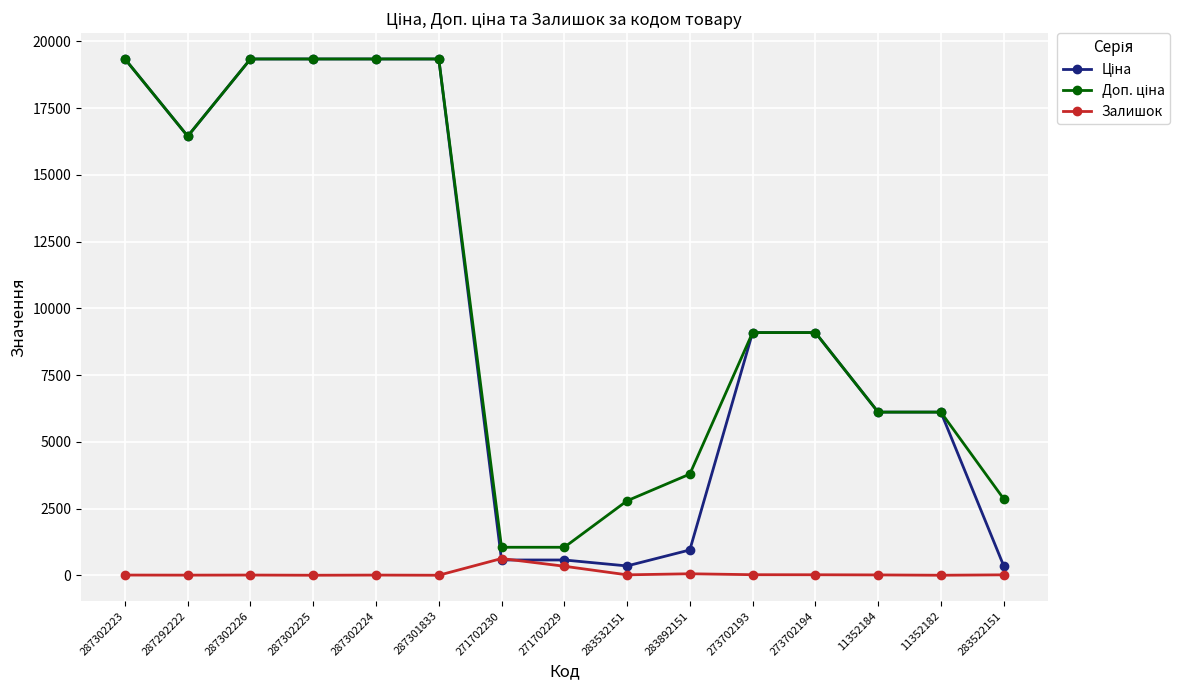

What is the highest value of the Залишок series?

626.0